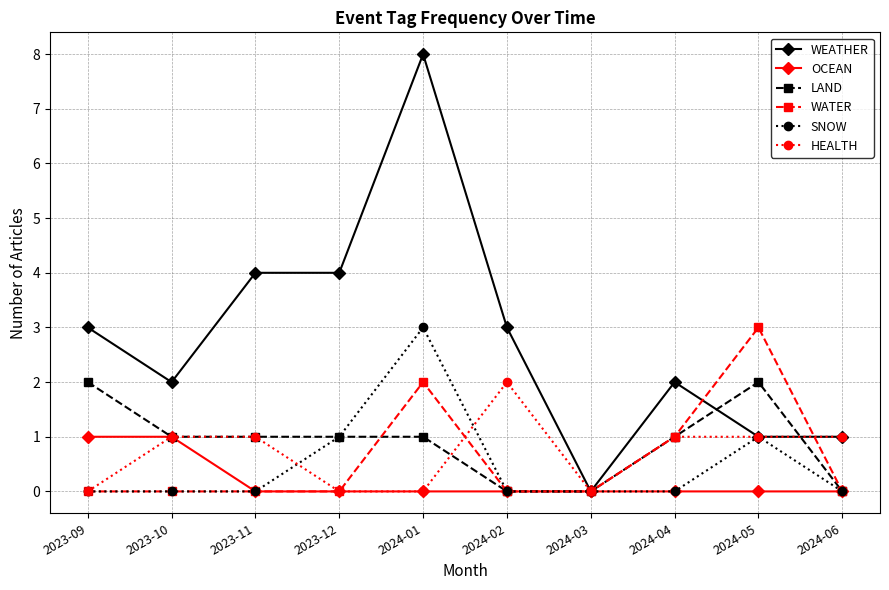

The value of WEATHER at 2023-12 is 2. True or false?

False